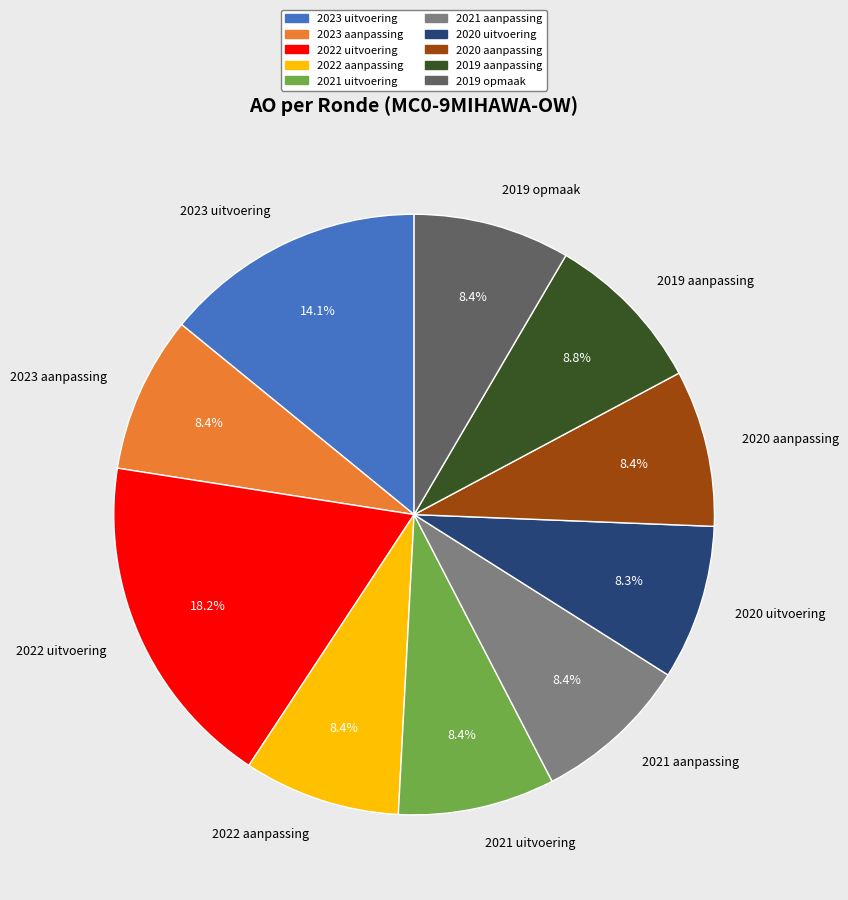

To the nearest percent, what percentage of the pie is 2023 uitvoering?

14%